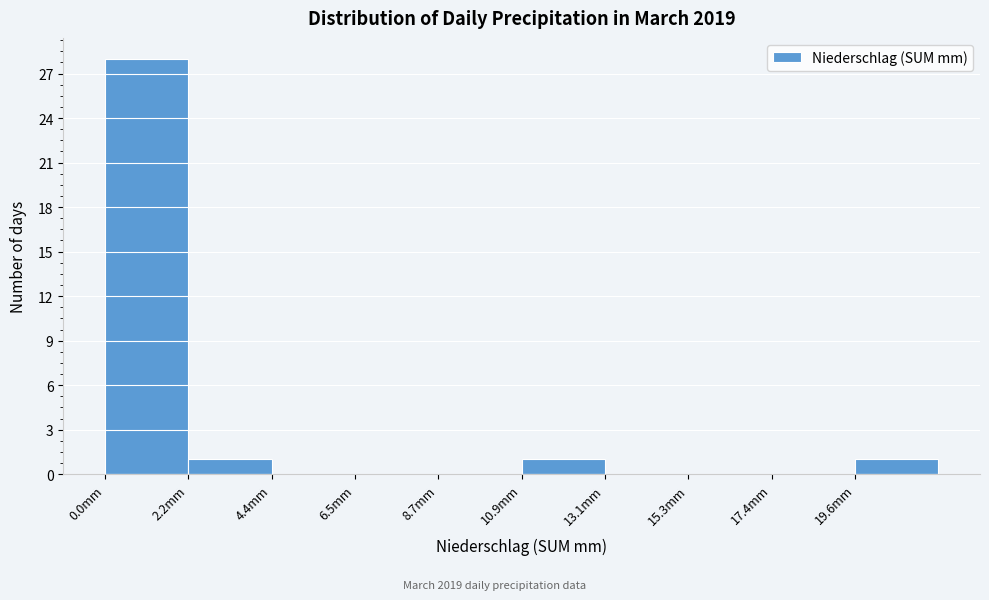

How tall is the bar that spans 19.5 to 22.0 on the x-axis? Neither the bar edges nor the heights are printed on the chart, so give them approximately, as read against the axes.

1